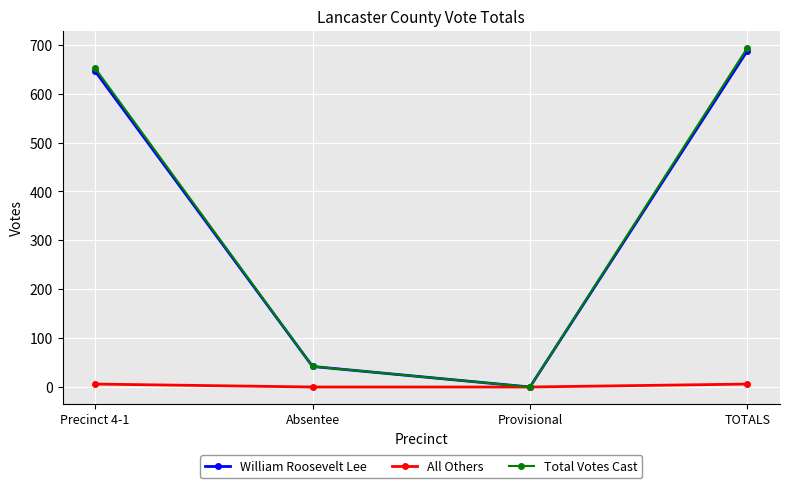

At which label does William Roosevelt Lee reach its minimum?

Provisional